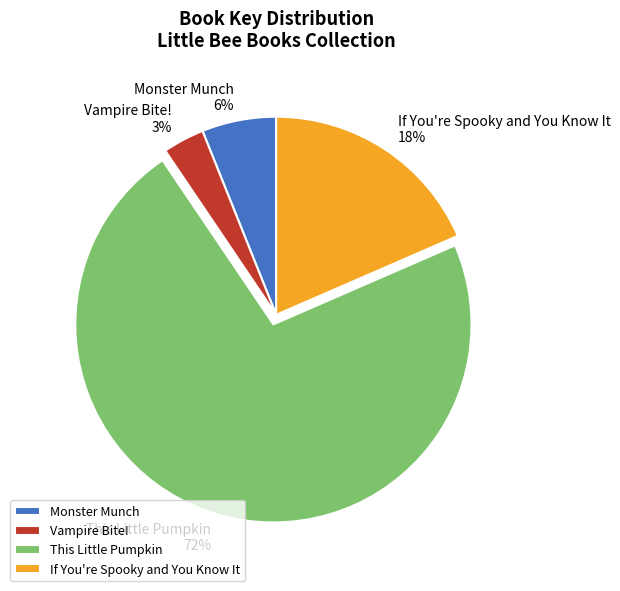

Does any single category account for the majority?

Yes